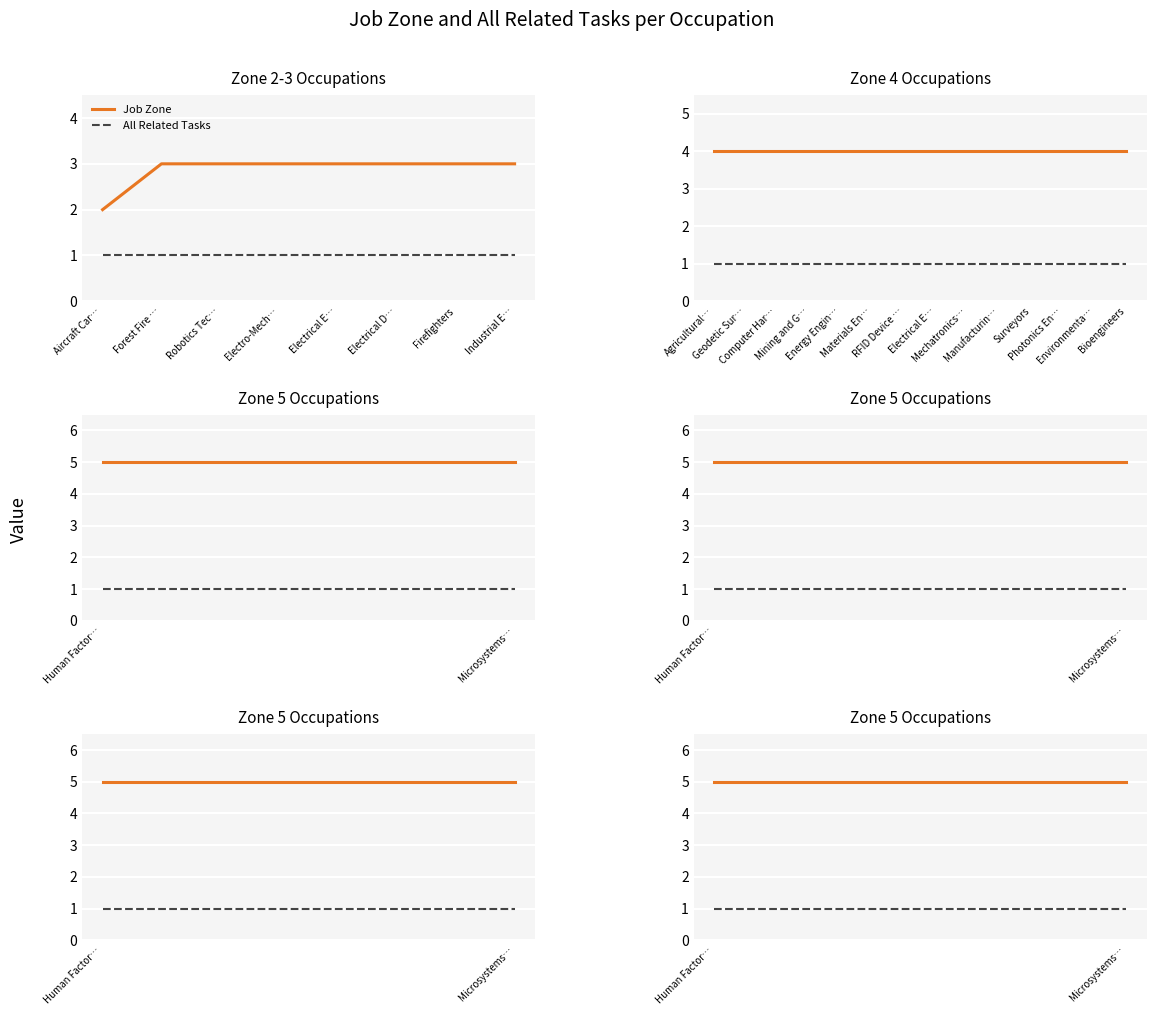

At Human Factor…, list the series in order from largest to smallest.

Job Zone, All Related Tasks